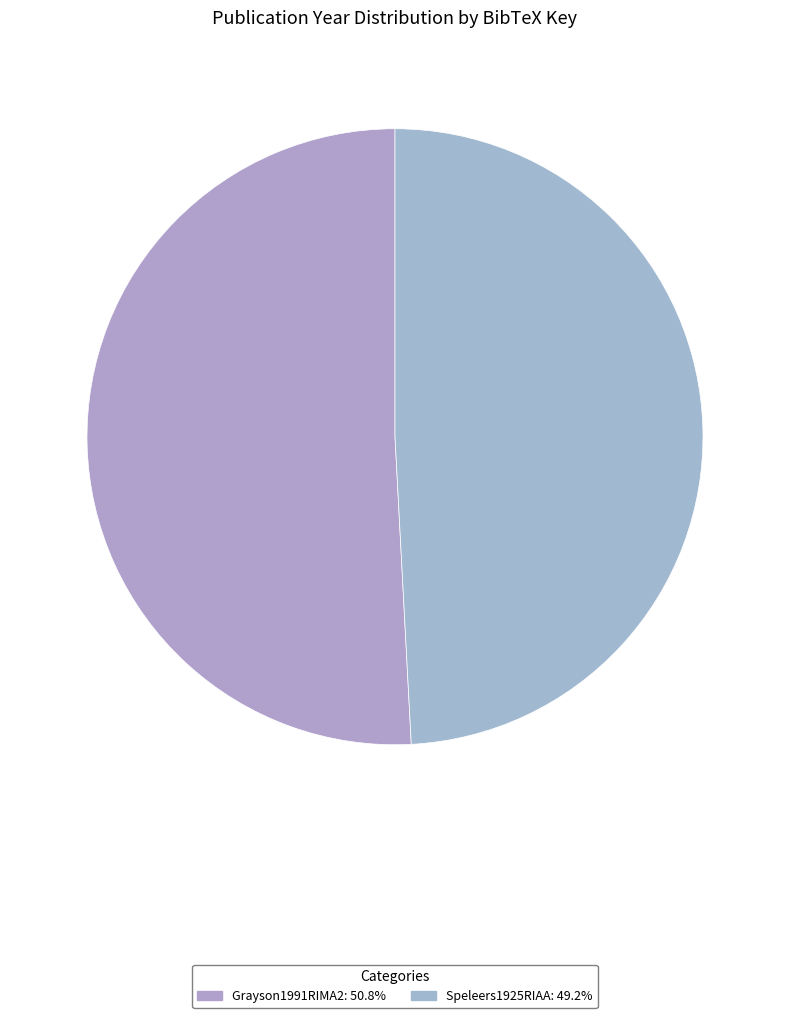

The Grayson1991RIMA2 slice represents 65% of the pie. True or false?

False